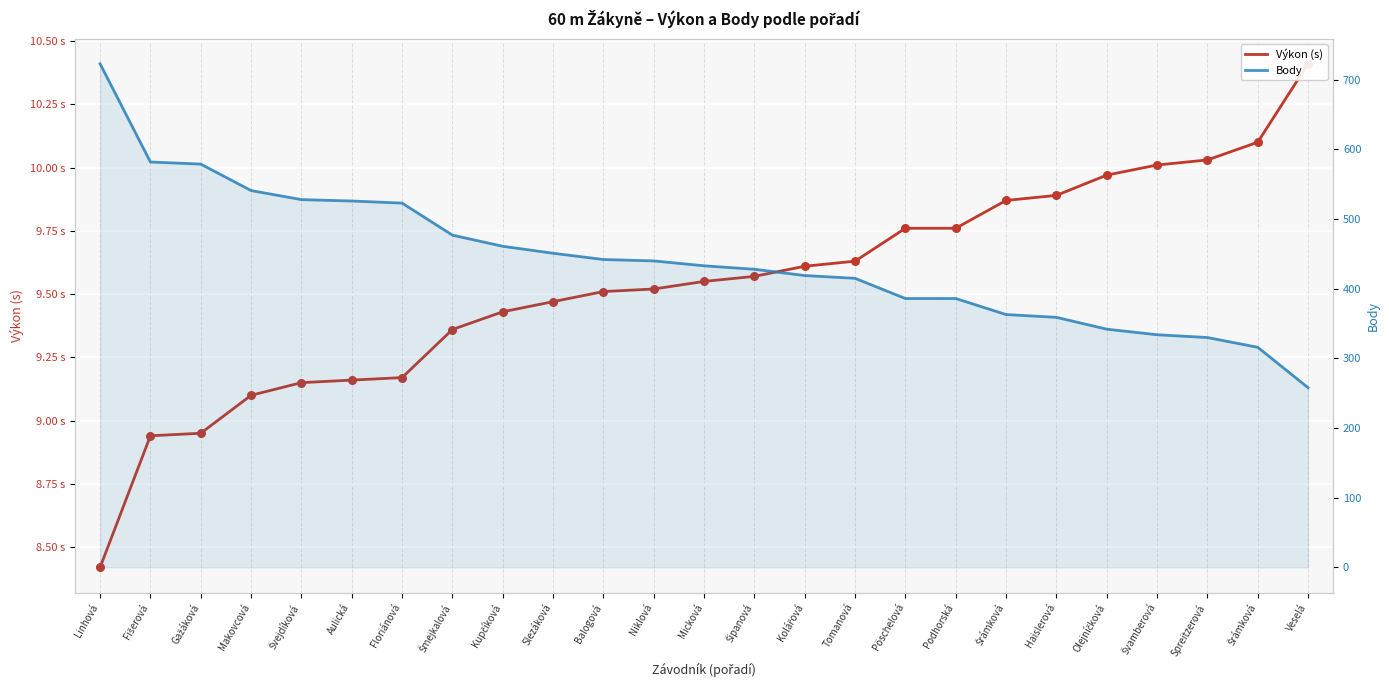

At how many categories does at least one series exceed 317?

23